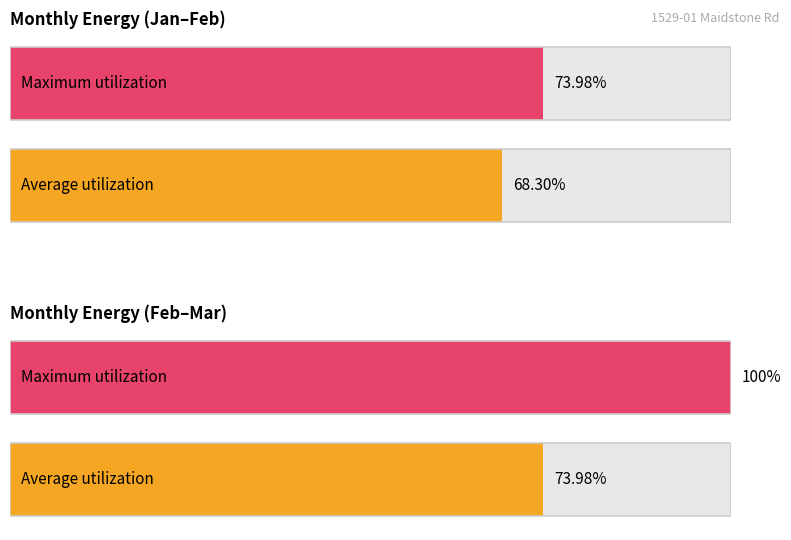

Are the bars grouped side by side (vs. stacked)?

Yes